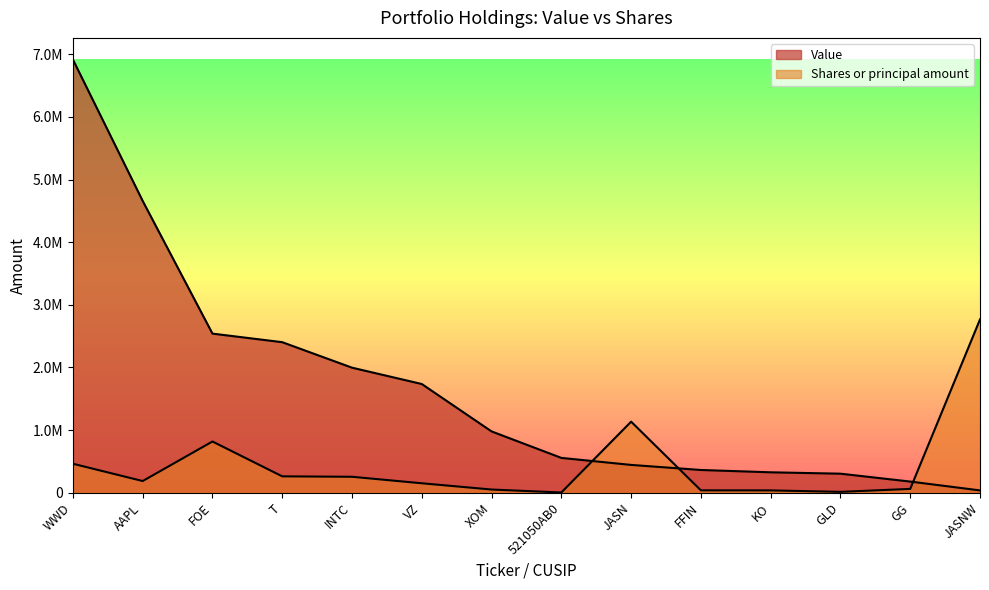

How many interior local peaks does the Shares or principal amount series have?

2